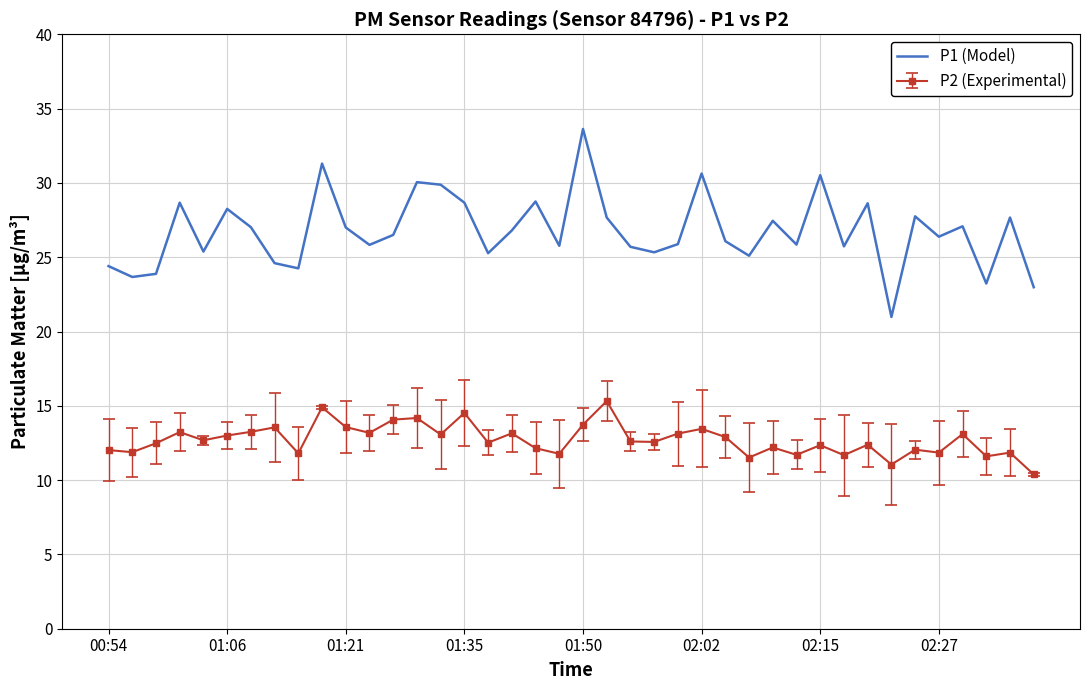

Which series has the largest total across all categories?

P1 (Model)